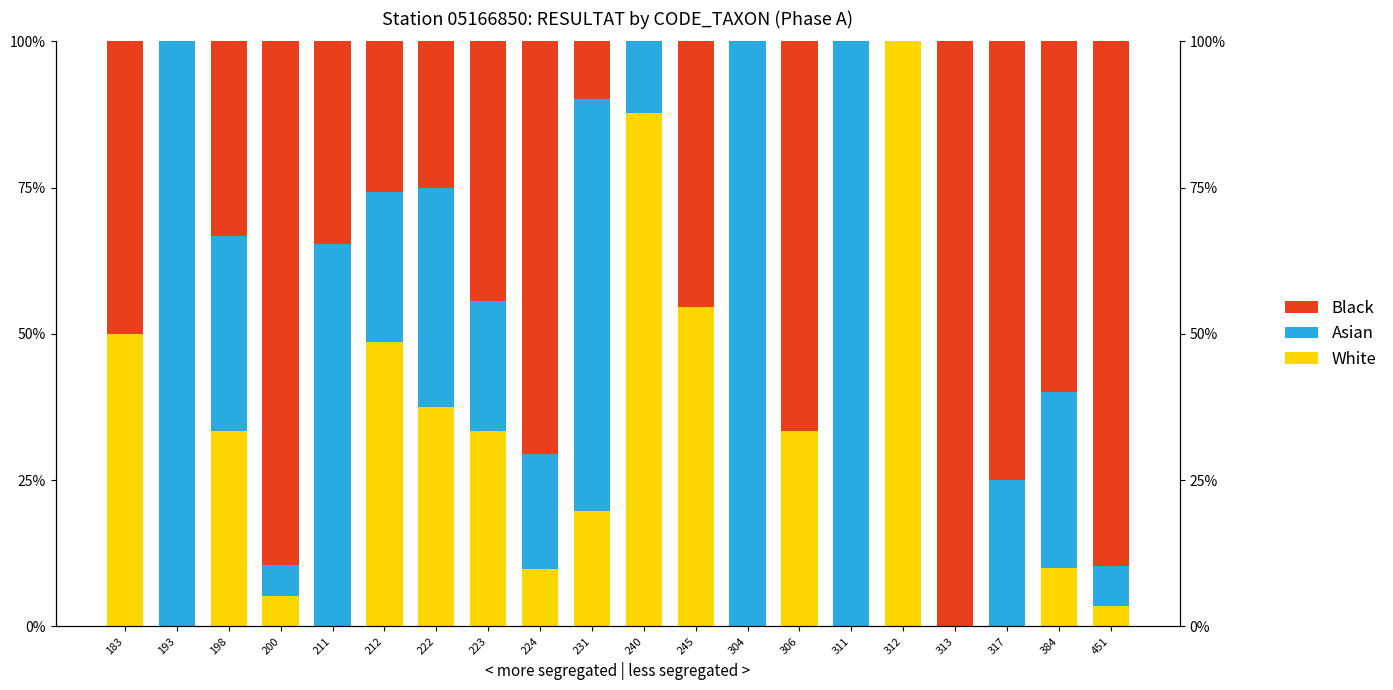

Read the Black value at 222.

25.0